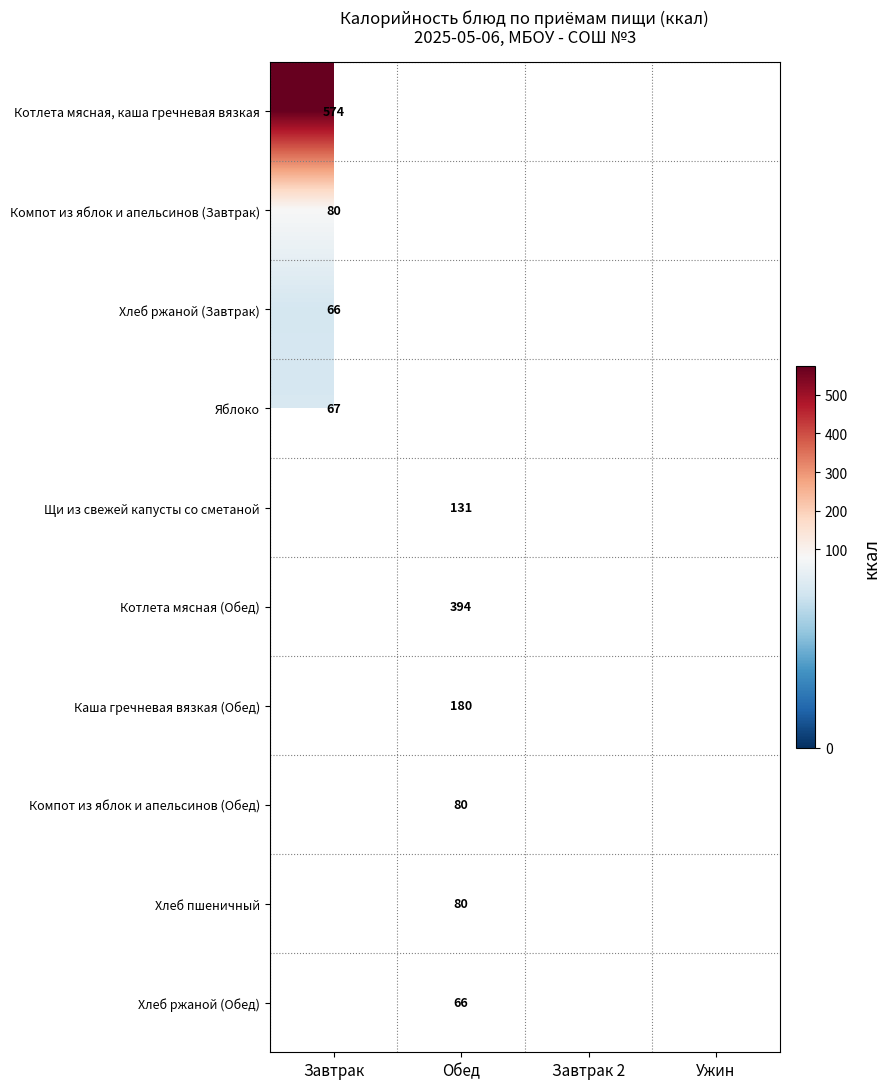

Between Завтрак and Обед, which is larger?

Обед